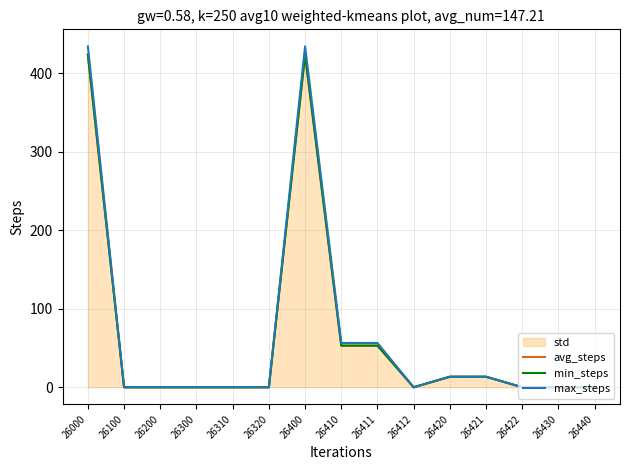

Which label corresponds to the smallest value in the chart?

26100